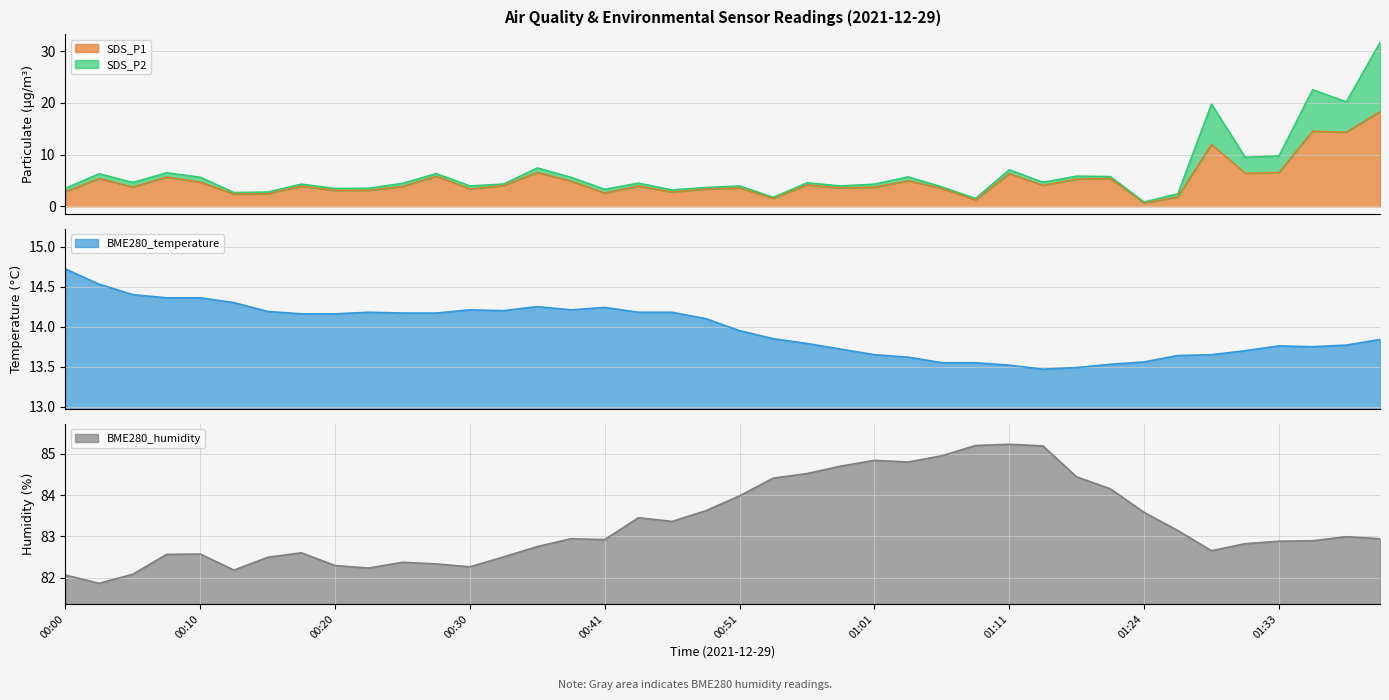

The SDS_P1 series shows 6.0 at 01:06. True or false?

False